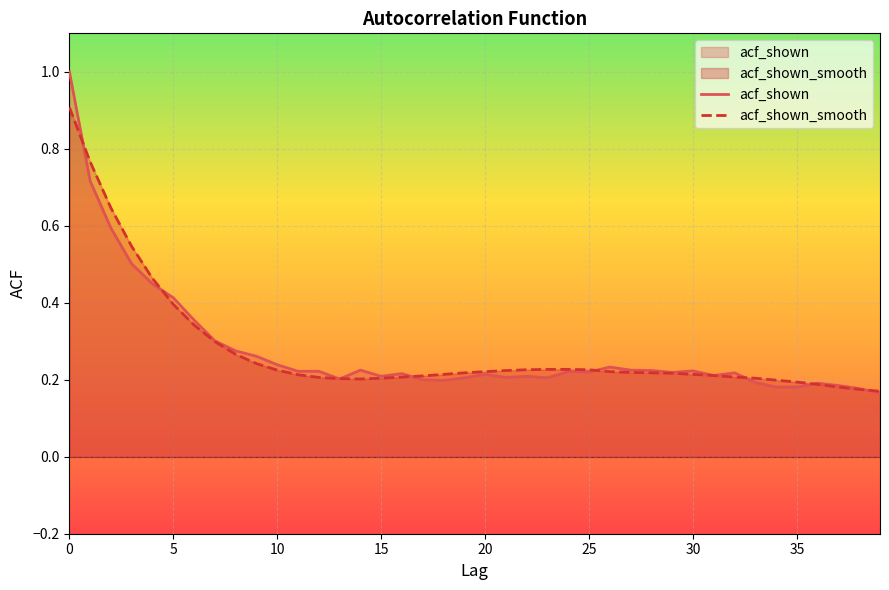

What is the difference between the maximum and second lowest values in the acf_shown series?

0.8